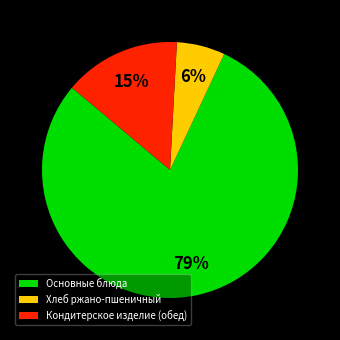

Rank the categories by value from highest to lowest.

Основные блюда, Кондитерское изделие (обед), Хлеб ржано-пшеничный